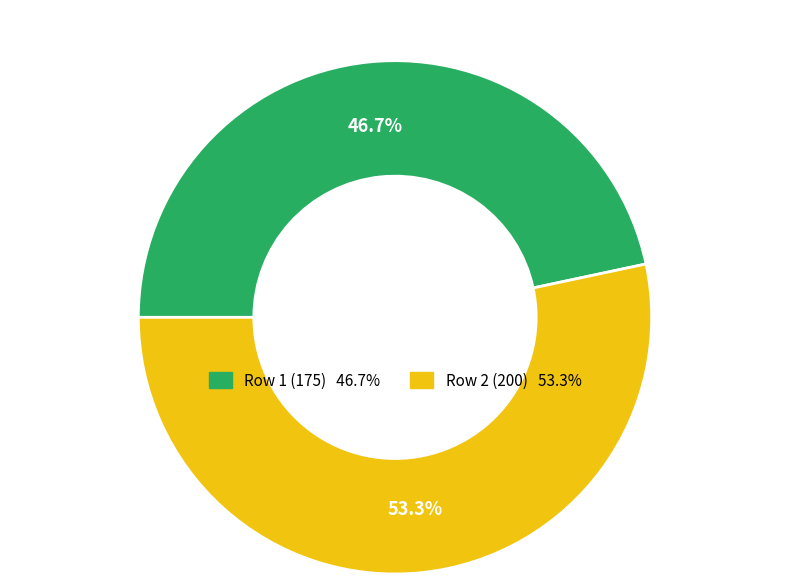

Is there any slice that represents more than half of the pie?

Yes